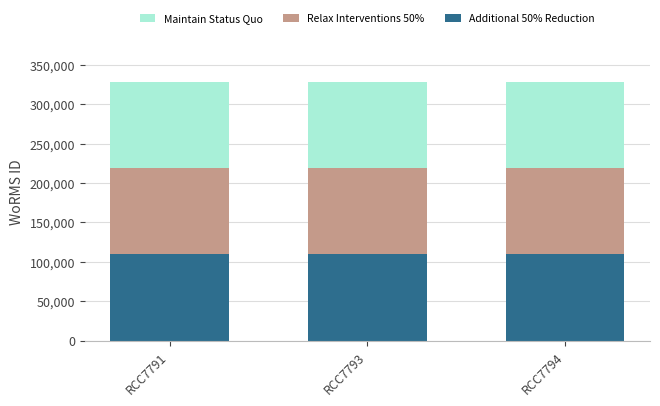

The Additional 50% Reduction series shows 188558 at RCC7794. True or false?

False